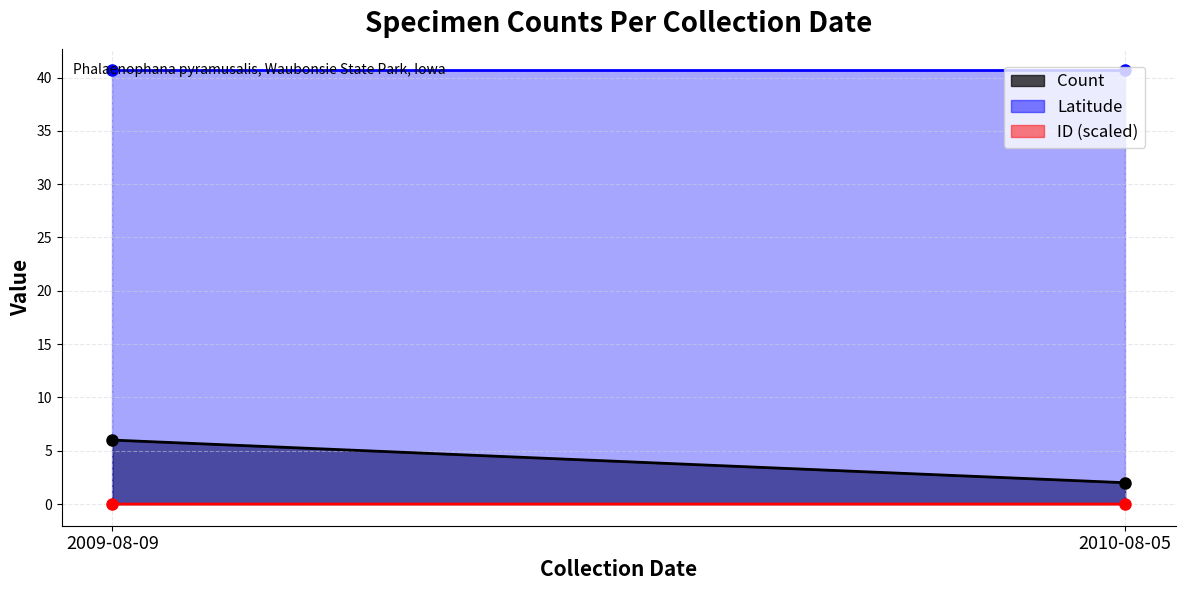

What is the label of the 2nd point from the right?

2009-08-09